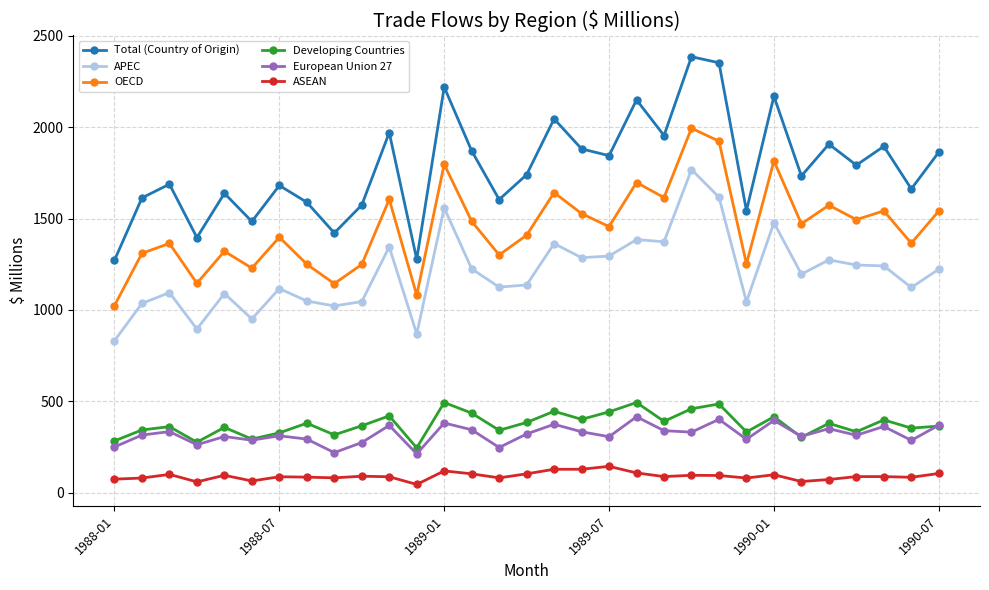

What is the value of the ASEAN point at the 18th from the left?

129